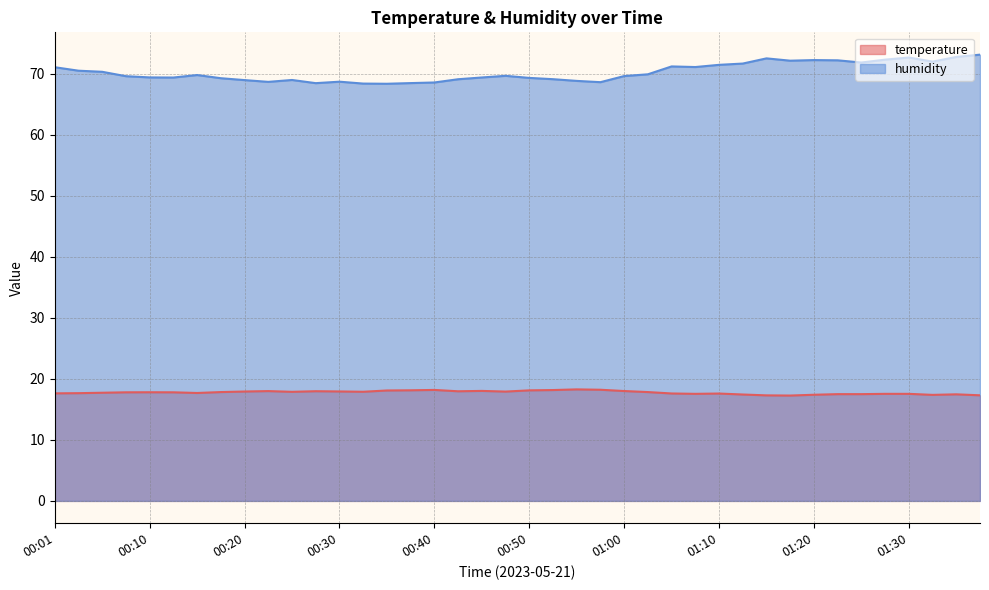

Reading left to right, transcribe all the data shown in this chart.

temperature: 17.6	17.6	17.7	17.8	17.8	17.8	17.7	17.8	17.9	18.0	17.9	18.0	17.9	17.9	18.1	18.1	18.2	18.0	18.0	17.9	18.1	18.2	18.3	18.2	18.0	17.8	17.6	17.5	17.6	17.4	17.3	17.3	17.4	17.5	17.5	17.5	17.5	17.4	17.5	17.3
humidity: 71.0	70.5	70.3	69.6	69.4	69.4	69.8	69.2	68.9	68.7	69.0	68.4	68.7	68.4	68.3	68.5	68.5	69.1	69.4	69.6	69.3	69.1	68.8	68.6	69.6	69.9	71.2	71.1	71.4	71.7	72.5	72.1	72.2	72.2	71.8	72.3	72.6	72.0	72.7	73.1